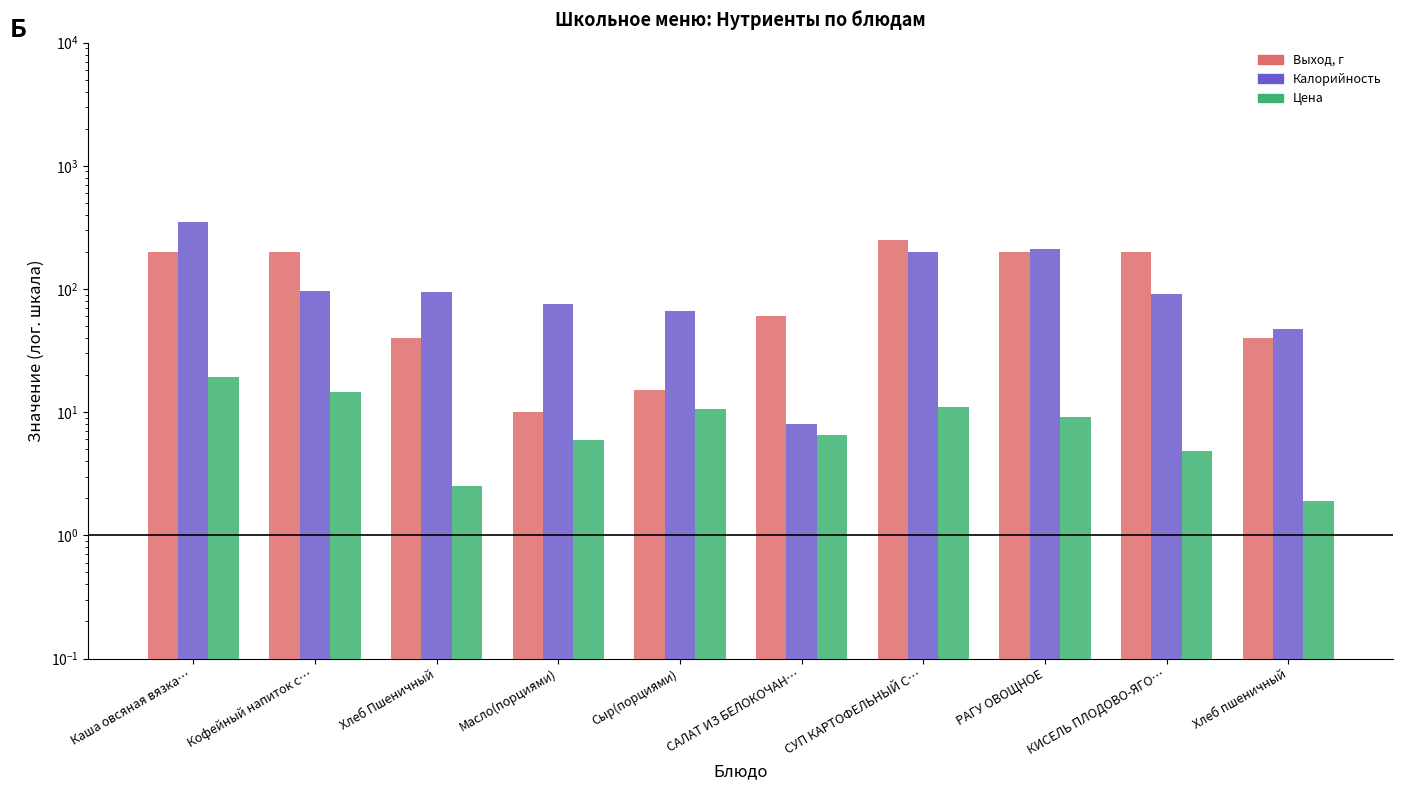

How many bars are there in each group?

3